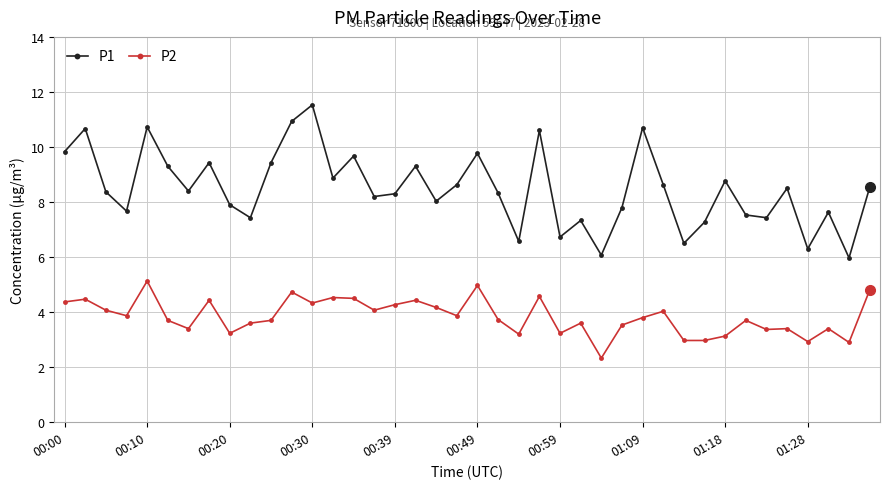

What is the difference between the maximum and minimum values in the P1 series?

5.6